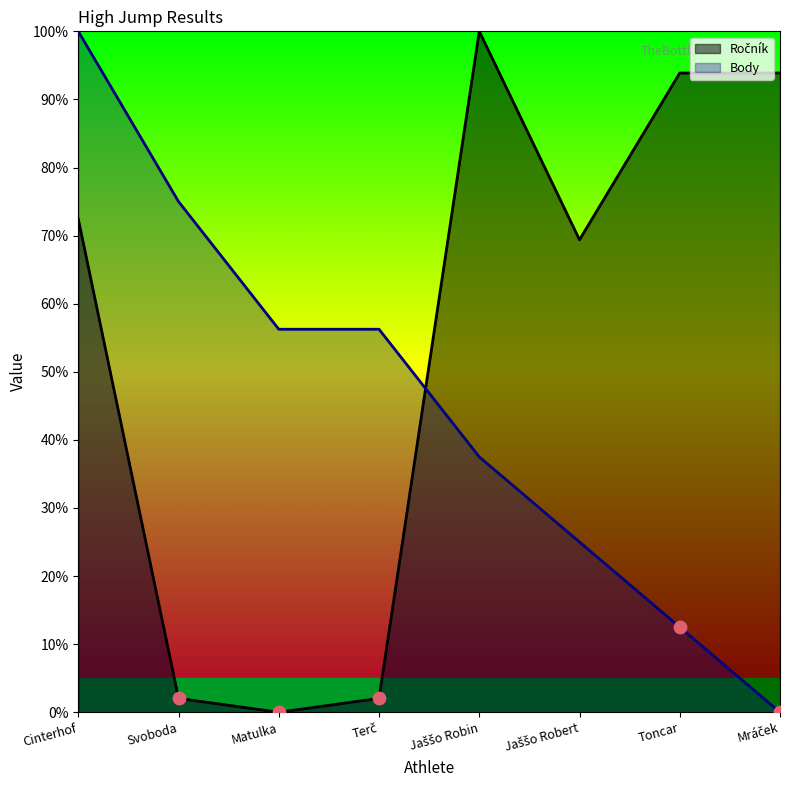

At which category is the sum across all series the highest?

Cinterhof